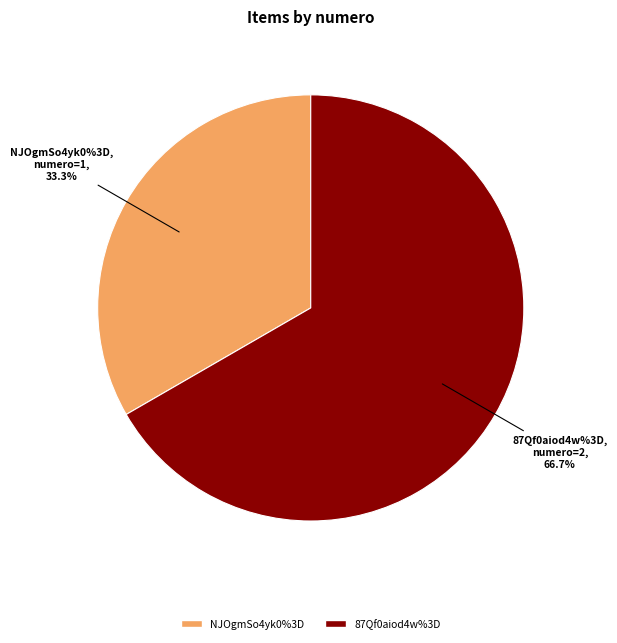

Approximately how many times larger is the value at 87Qf0aiod4w%3D compared to NJOgmSo4yk0%3D?

2.0